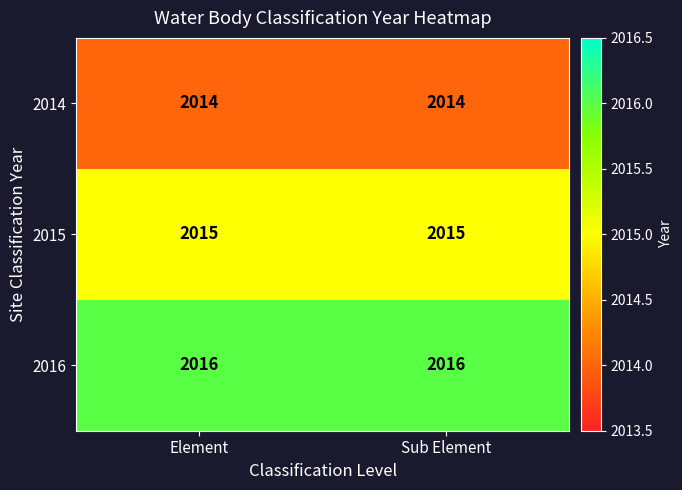

What is the total value across all series at Element?

6045